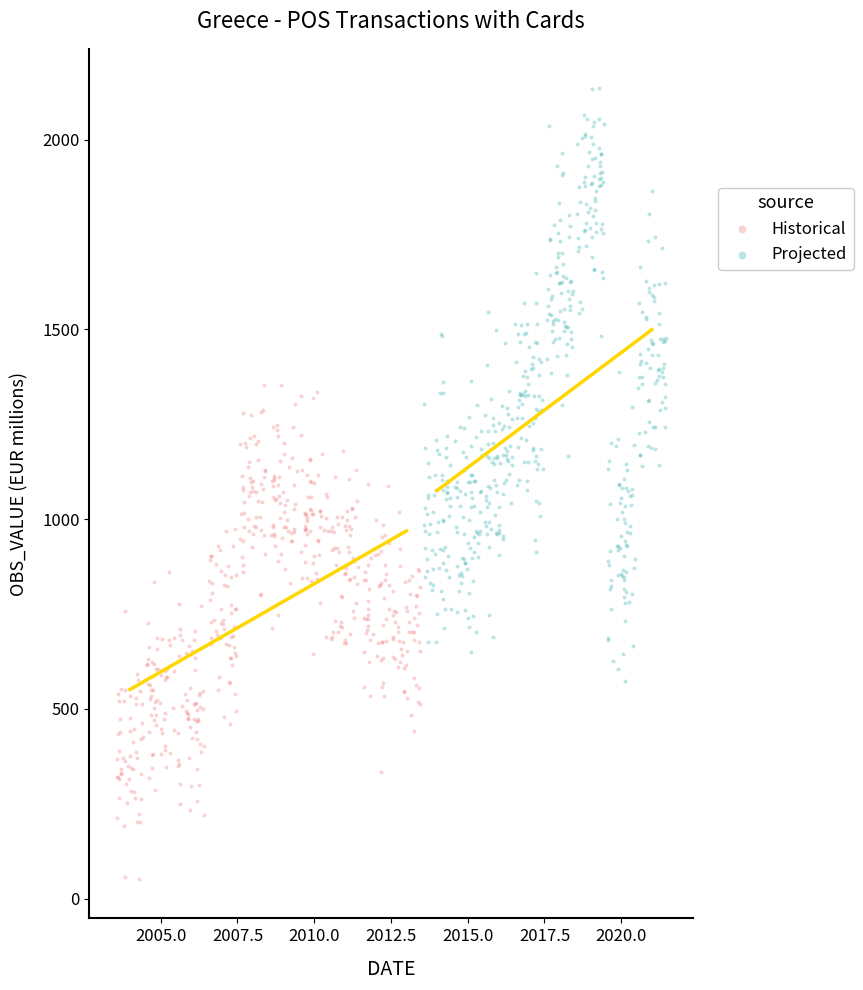

Which series has the largest Y range (max minus min)?

Projected